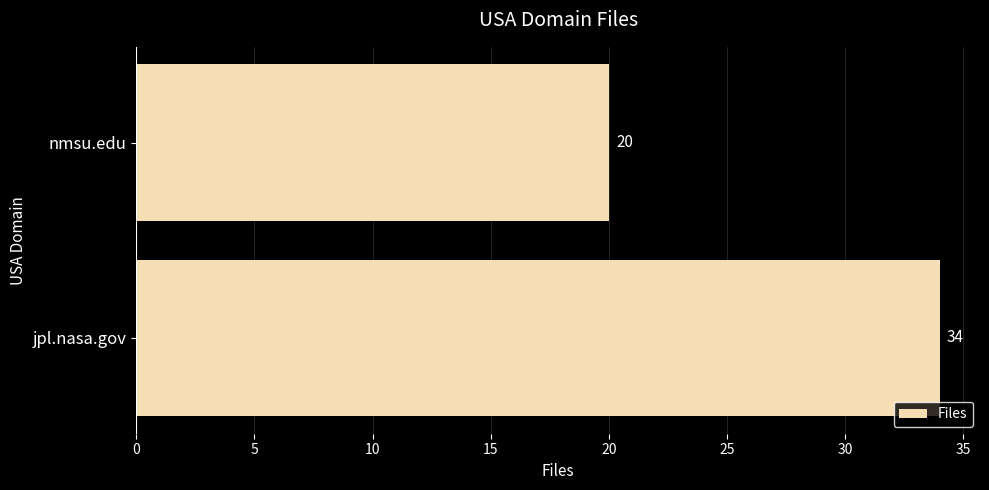

What is the difference between the maximum and minimum values?

14